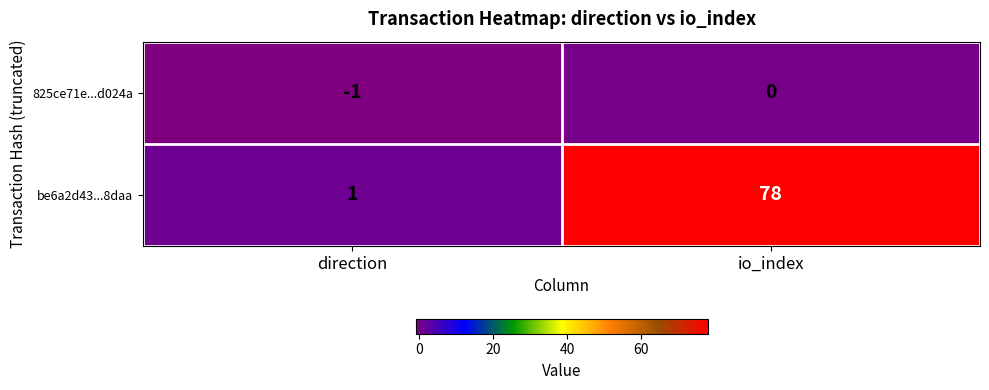

At which category is the sum across all series the highest?

io_index